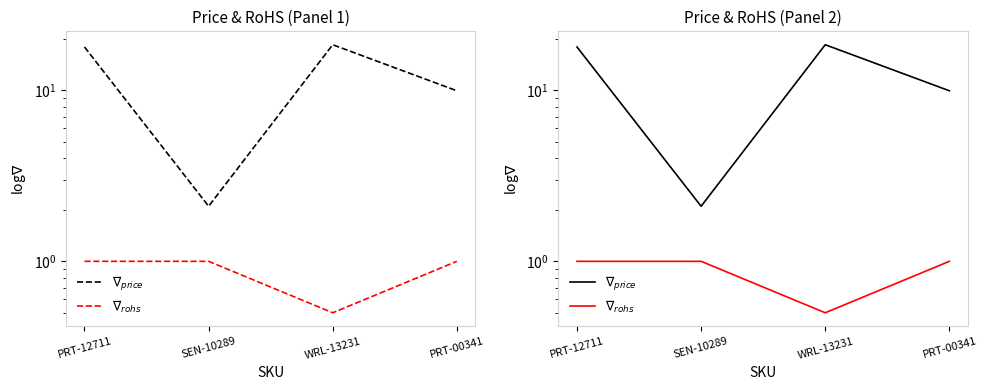

Where is the first local minimum for $\nabla_{rohs}$?

WRL-13231